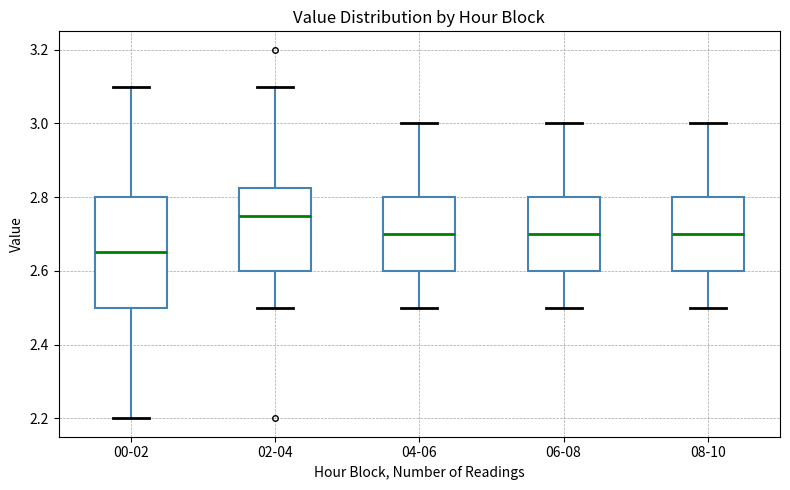

Reading left to right, read every box against the y-axis: the position of its median line, the range the box covers, and the ends of its whiskers. The values are not printed on the chart, so give them approximately, as read against the axis.

00-02: median 2.66, box 2.50 to 2.80, whiskers 2.20 to 3.10
02-04: median 2.76, box 2.60 to 2.82, whiskers 2.50 to 3.10
04-06: median 2.70, box 2.60 to 2.80, whiskers 2.50 to 3.00
06-08: median 2.70, box 2.60 to 2.80, whiskers 2.50 to 3.00
08-10: median 2.70, box 2.60 to 2.80, whiskers 2.50 to 3.00